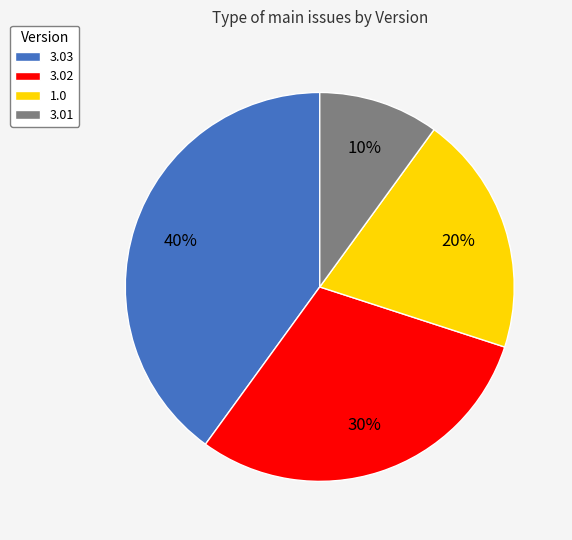

Does 3.03 account for over 50% of the chart?

No